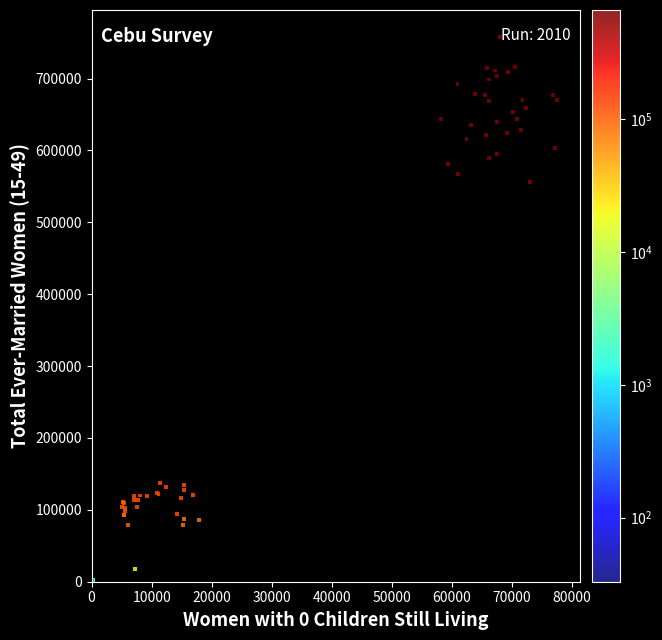

What Y value in the scatter plot is closest to 378784?

556330.1